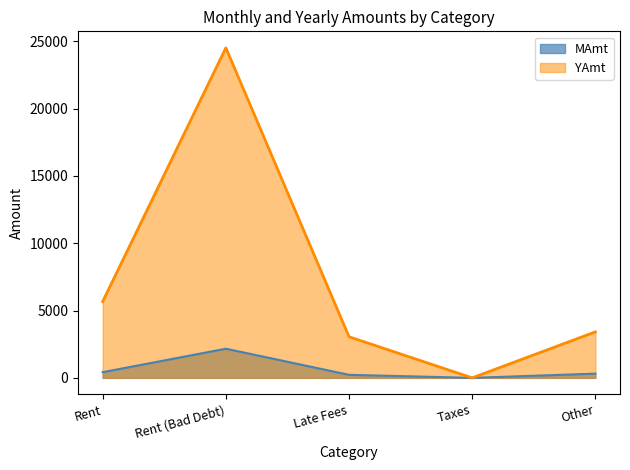

What is the difference between the YAmt values at Other and Rent (Bad Debt)?

21098.4